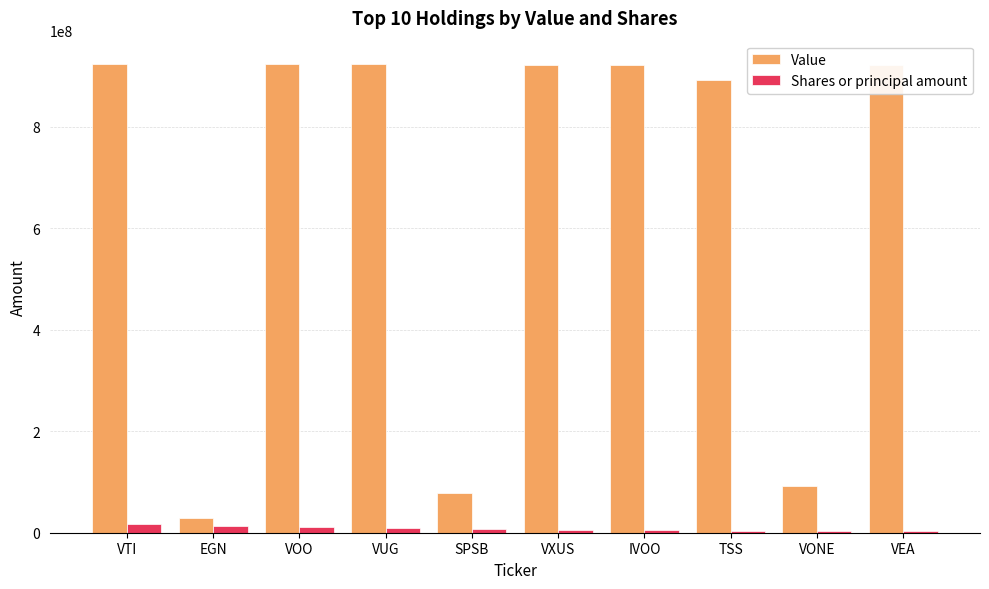

Rank the series at IVOO from lowest to highest value.

Shares or principal amount, Value